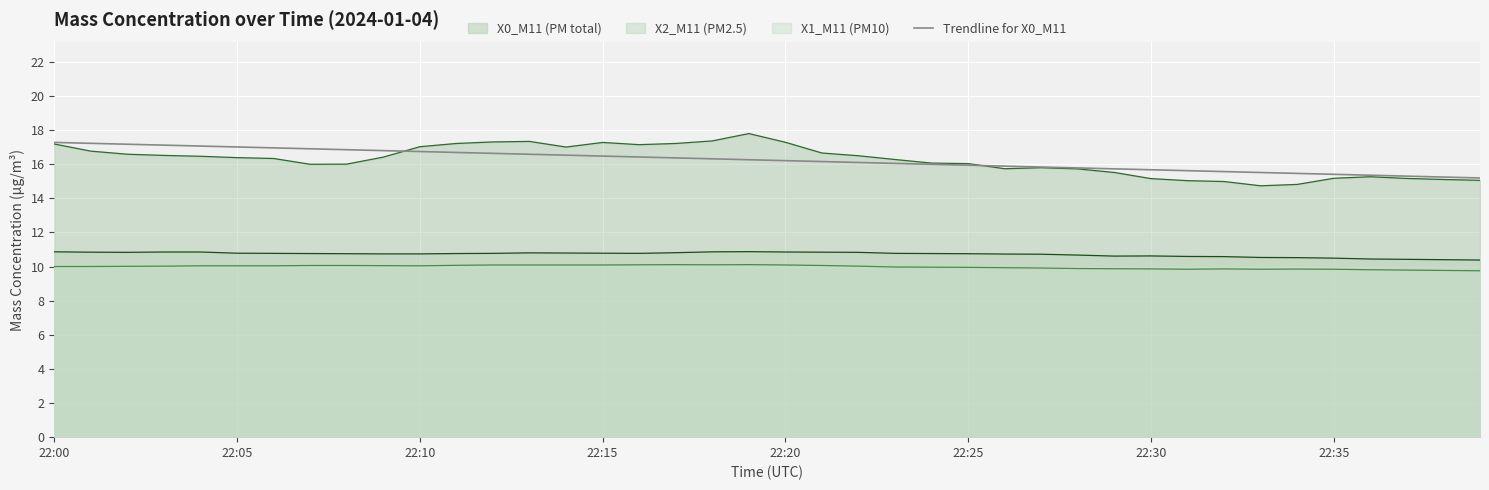

True or false: Trendline for X0_M11 and X1_M11 (PM10) intersect in this chart.

False